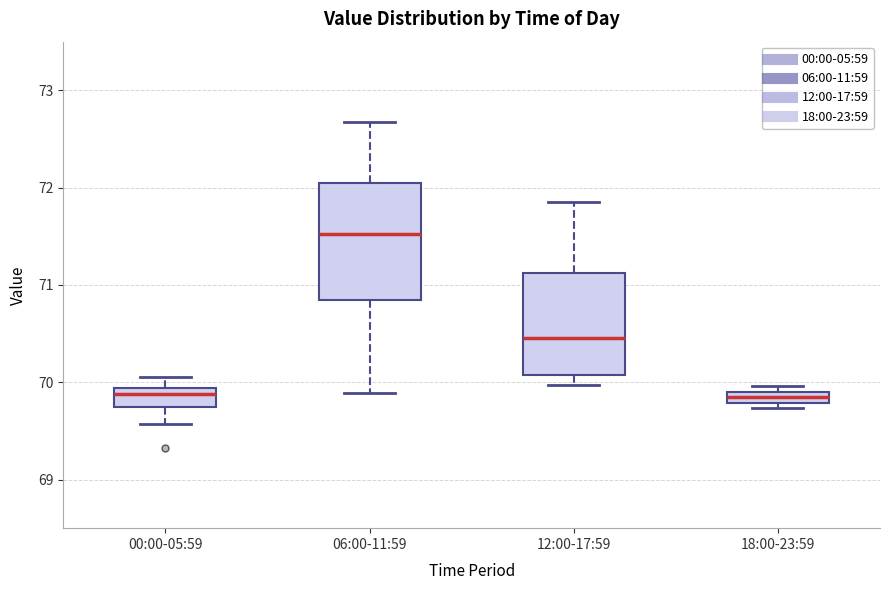

Which box has the highest median line?

06:00-11:59